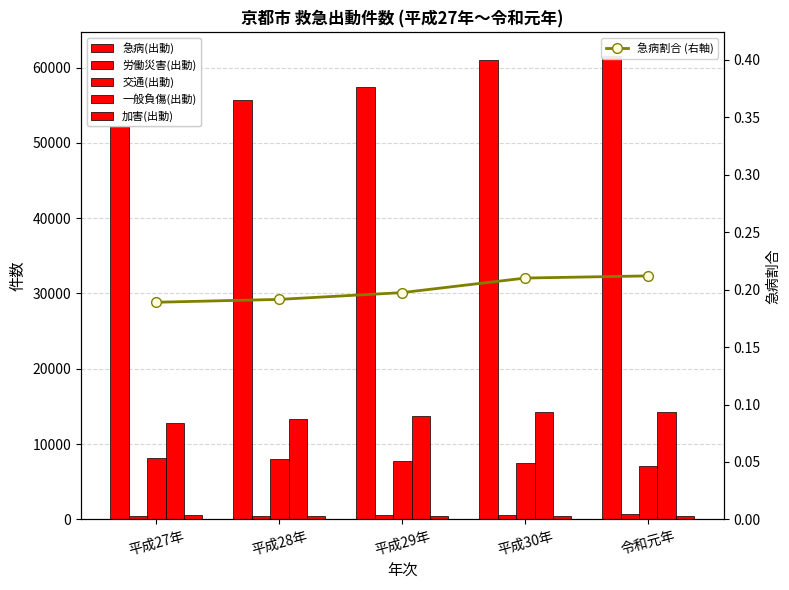

Where does the 交通(出動) series first go above 7779?

平成27年